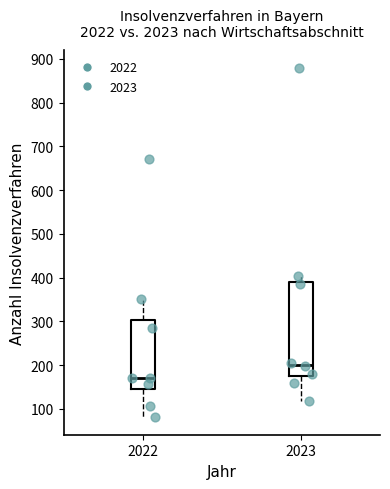

Reading left to right, transcribe this box plot: for each box, give where its median line is, the range the box spans, and where its two whiskers end, as read against the y-axis. The values are not printed on the chart, so give them approximately, as read against the axis.

2022: median 170, box 150 to 300, whiskers 80 to 350
2023: median 200, box 170 to 390, whiskers 120 to 400